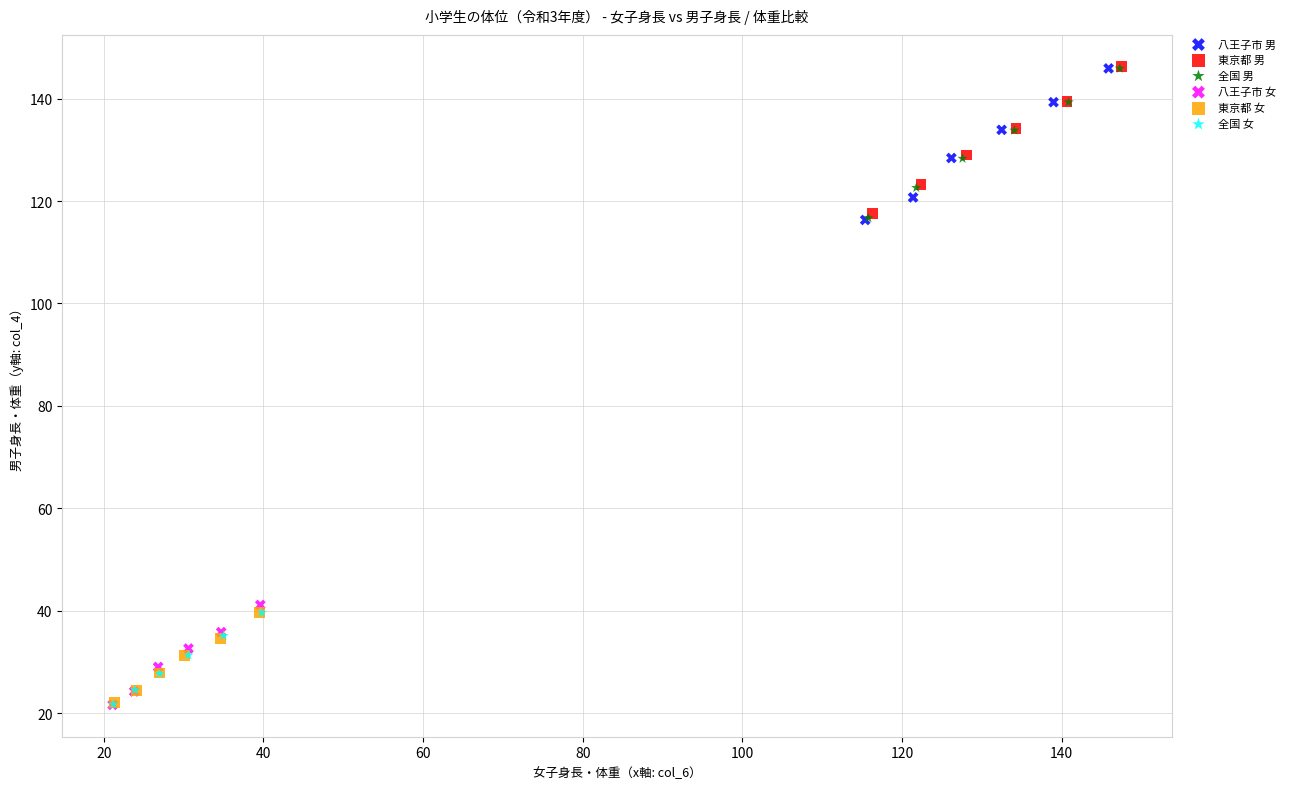

Which series has the largest Y range (max minus min)?

八王子市 男